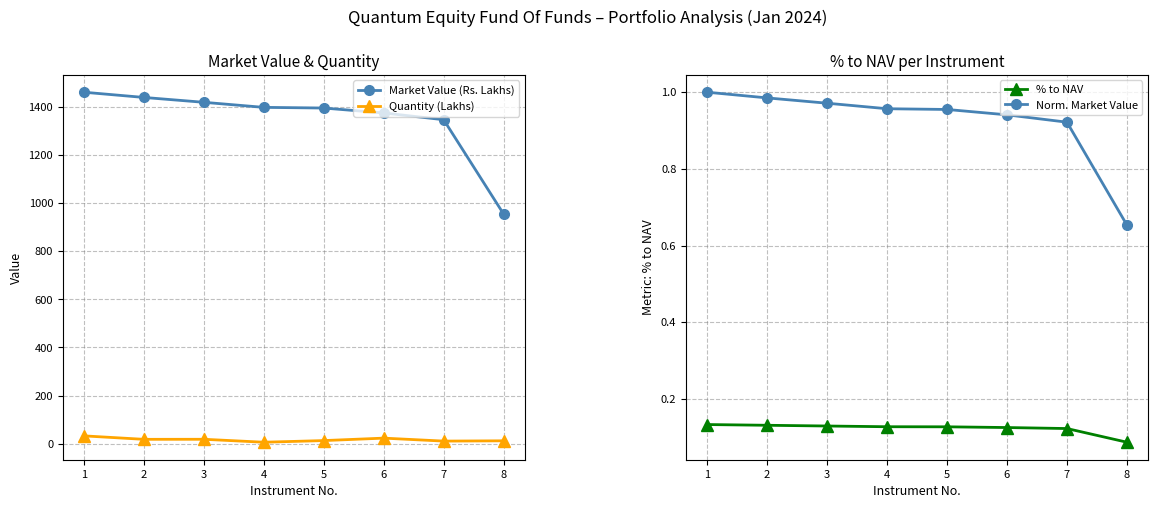

What is the value of the % to NAV point at the 4th from the left?

0.1